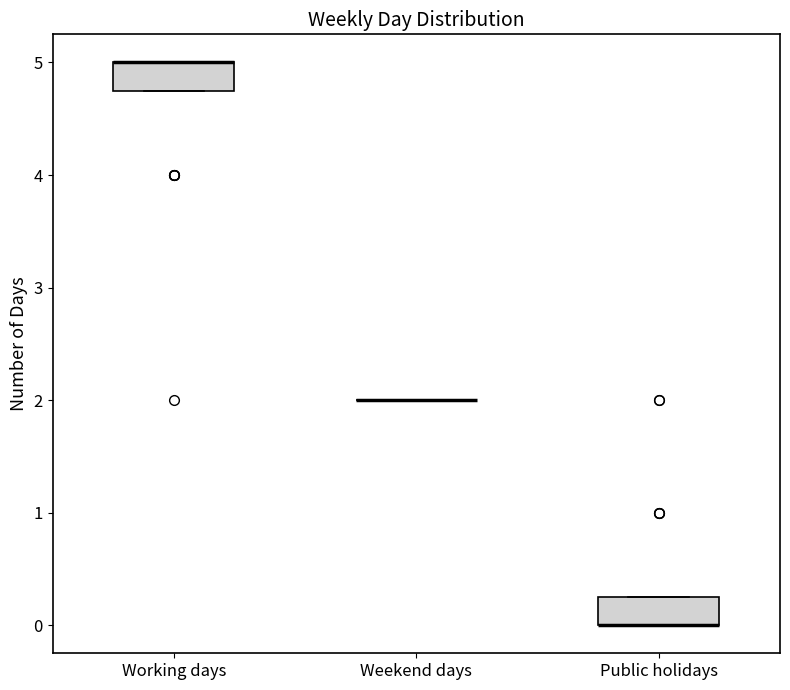

Reading left to right, read every box against the y-axis: the position of its median line, the range the box covers, and the ends of its whiskers. The values are not printed on the chart, so give them approximately, as read against the axis.

Working days: median 5.0 (drawn on the box's upper edge), box 4.8 to 5.0, whiskers 4.8 to 5.0
Weekend days: box collapsed to a line at 2.0, whiskers 2.0 to 2.0
Public holidays: median 0.0 (drawn on the box's lower edge), box 0.0 to 0.3, whiskers 0.0 to 0.3